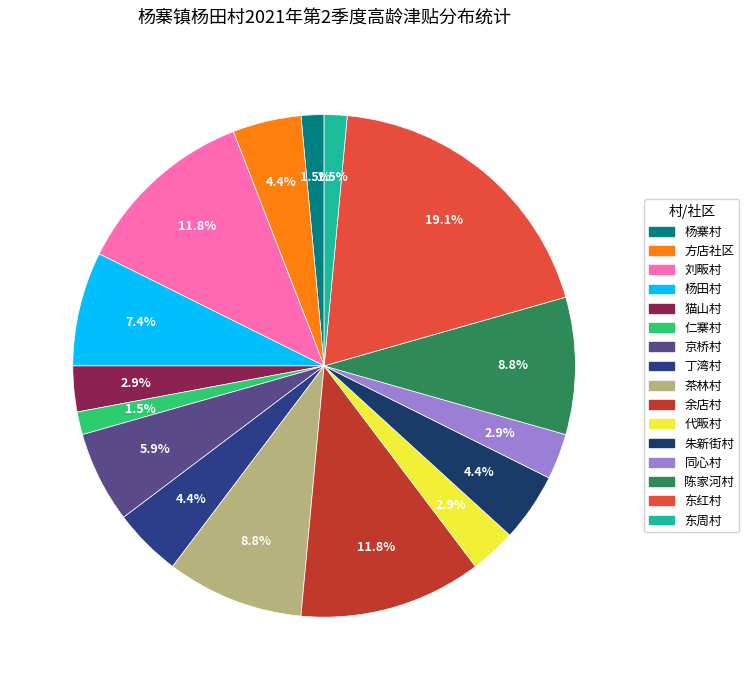

Between 陈家河村 and 猫山村, which is larger?

陈家河村